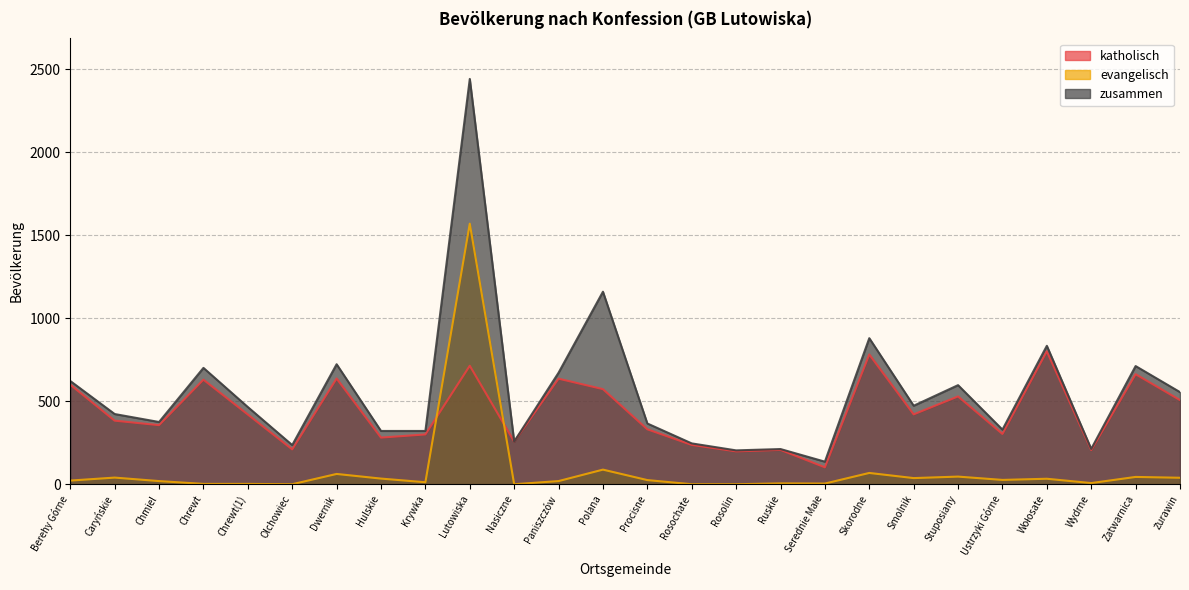

What is the label of the 1st point from the right?

Żurawin